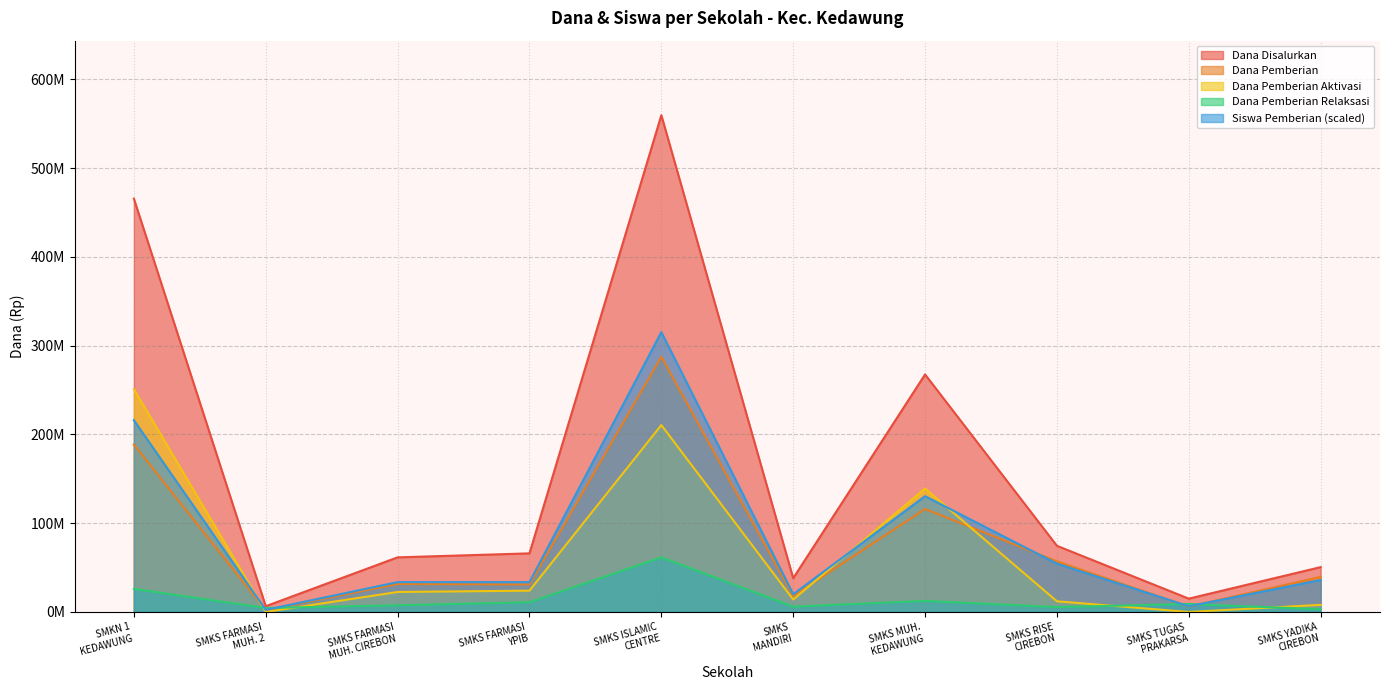

Rank the series by their maximum value, from highest to lowest.

Dana Disalurkan, Siswa Pemberian (scaled), Dana Pemberian, Dana Pemberian Aktivasi, Dana Pemberian Relaksasi